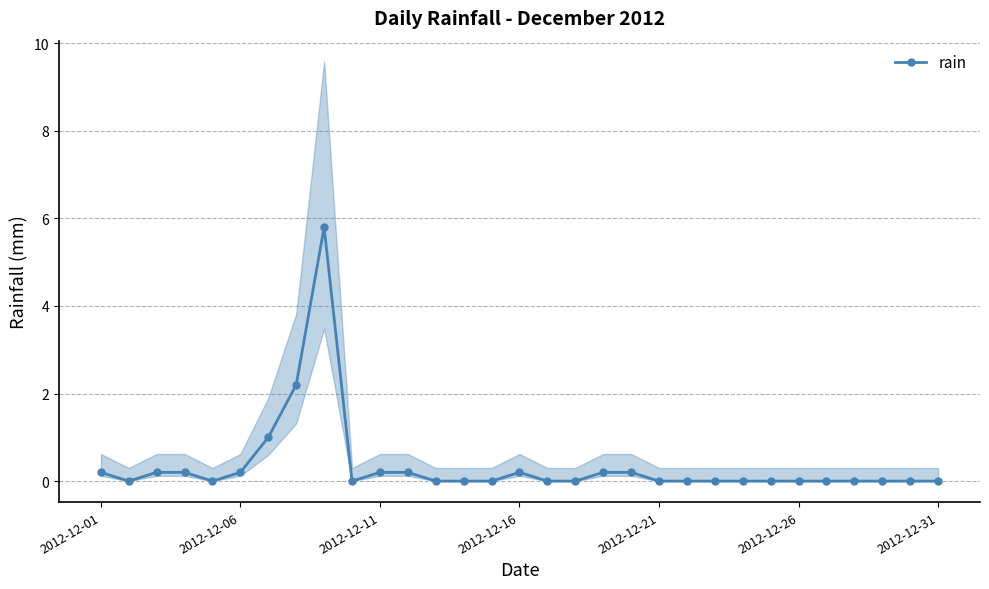

How many points are lower than both their immediate neighbors (excluding endpoints)?

3